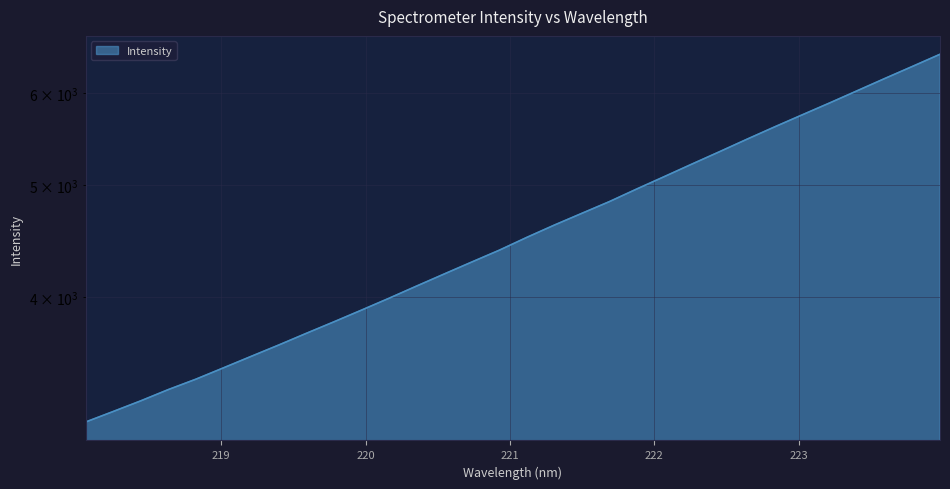

At which label does the data first exceed 4504?

221.1174